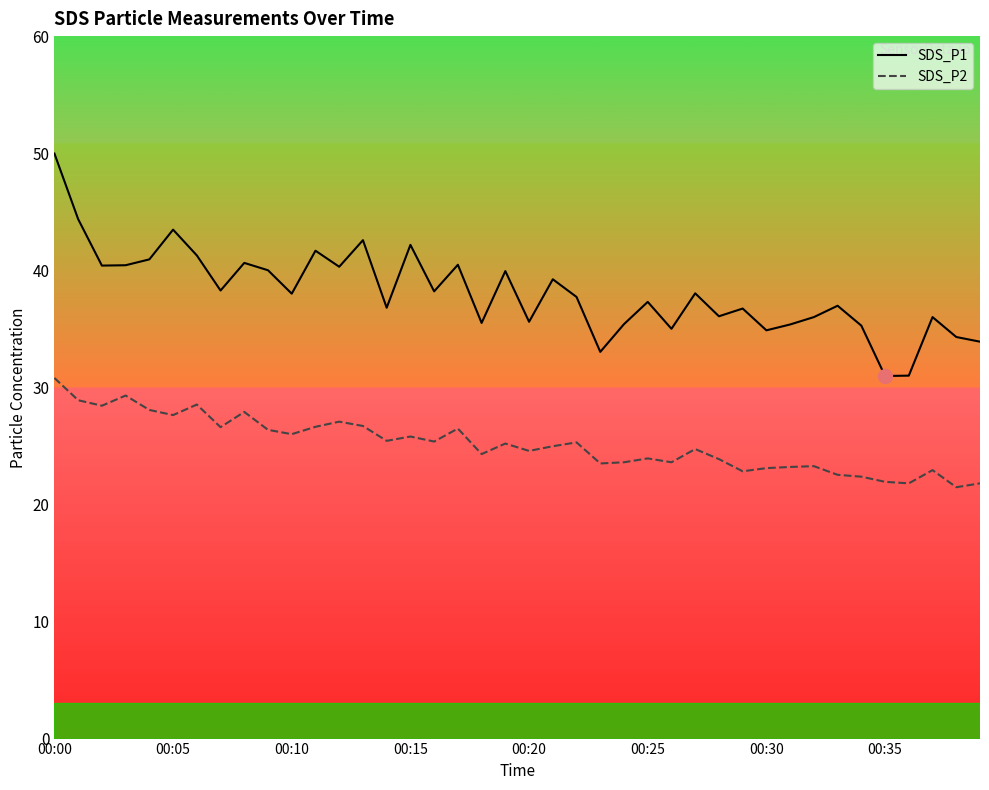

True or false: SDS_P2 and SDS_P1 intersect in this chart.

False